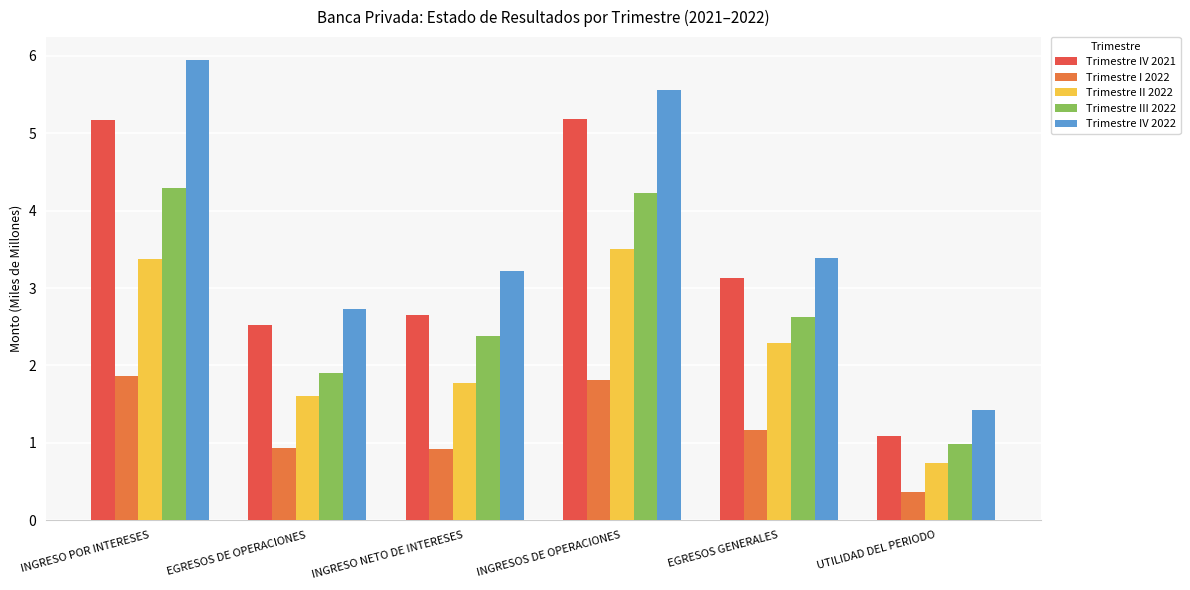

What is the total value across all series at UTILIDAD DEL PERIODO?

4.6